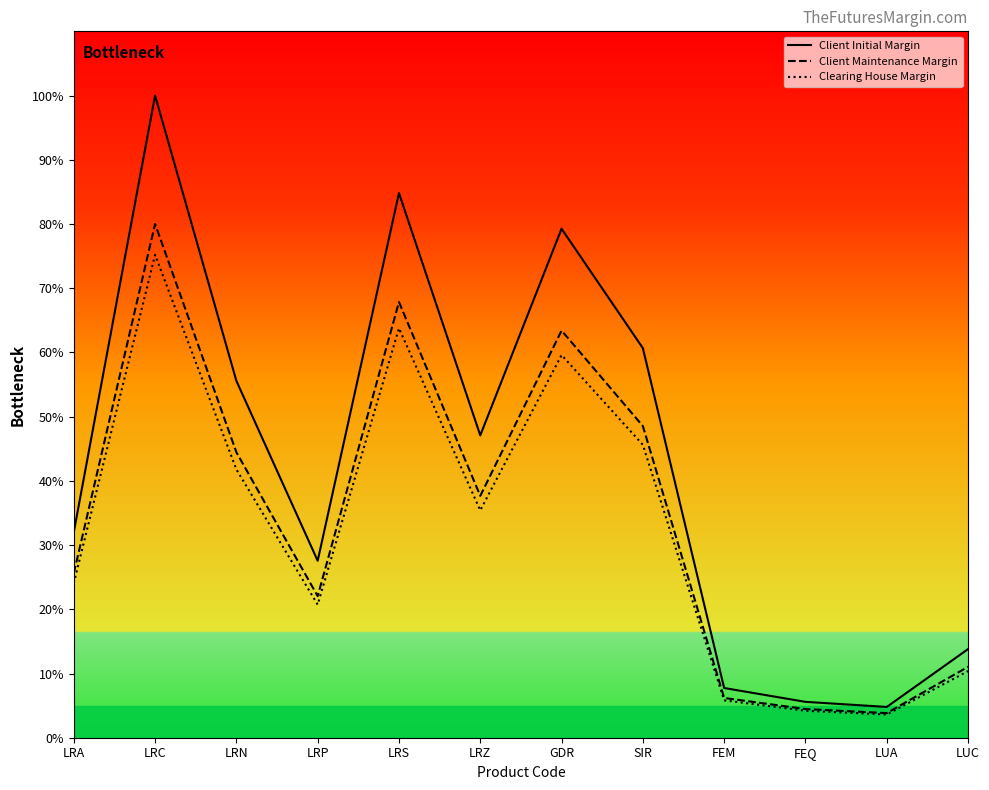

What is the total value across all series at LRP?

70.3